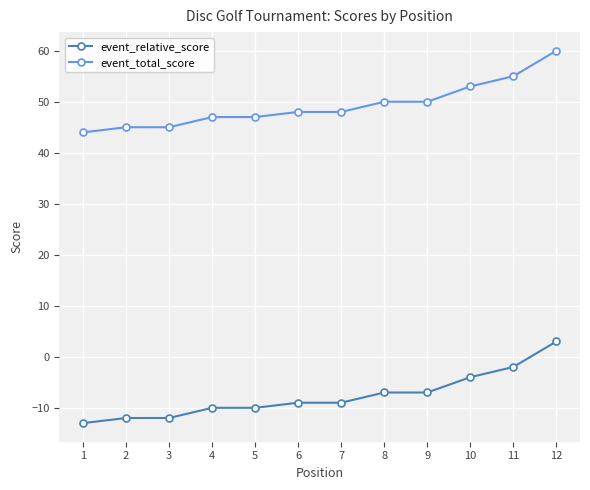

The value of event_total_score at 5 is 47. True or false?

True